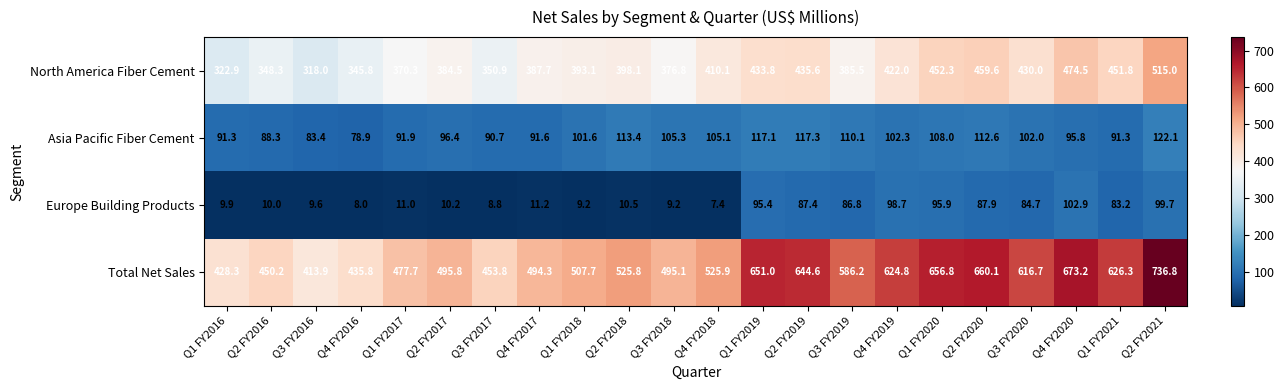

At Q2 FY2019, list the series in order from largest to smallest.

Total Net Sales, North America Fiber Cement, Asia Pacific Fiber Cement, Europe Building Products